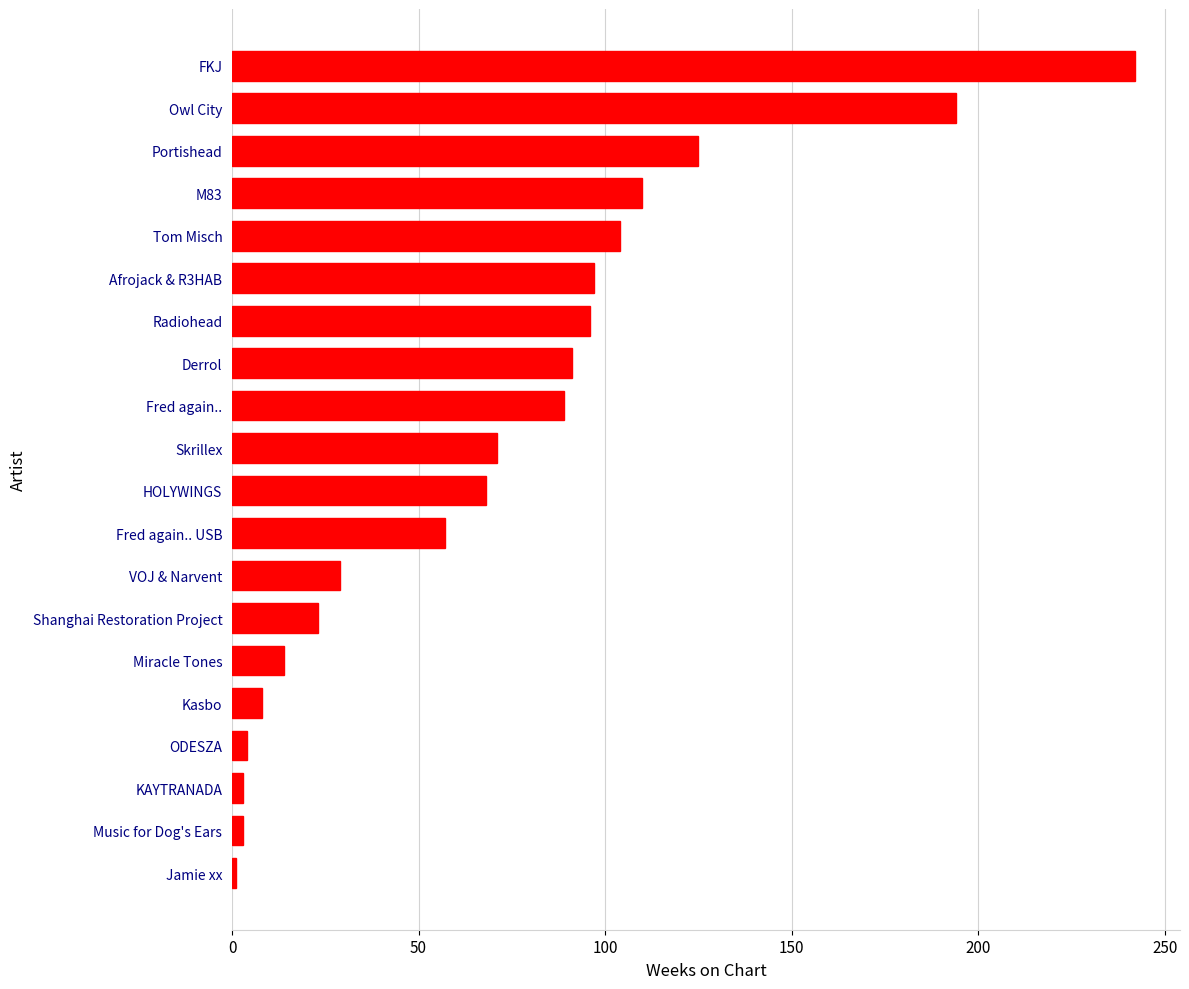

The chart shows a value of 57 at Fred again.. USB. True or false?

True